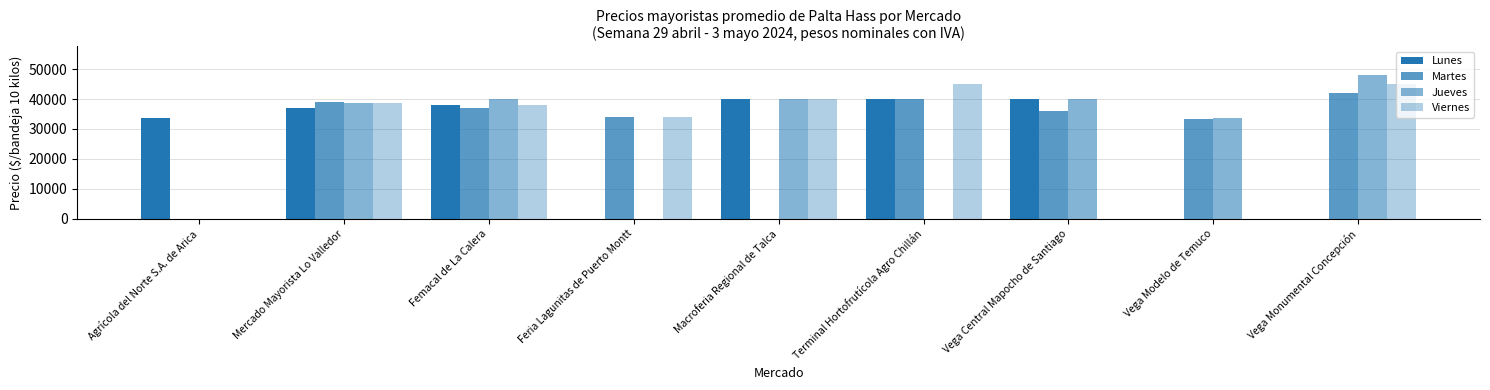

What value does the Lunes series have at Agrícola del Norte S.A. de Arica?

33667